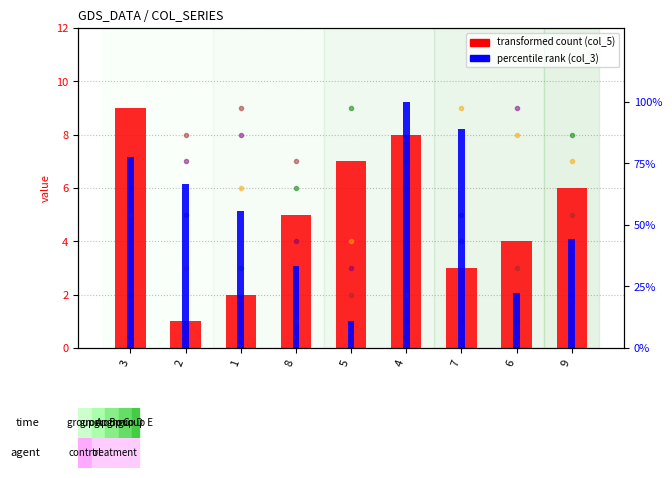

True or false: col_8 has a value of 0.7 at 6.

False